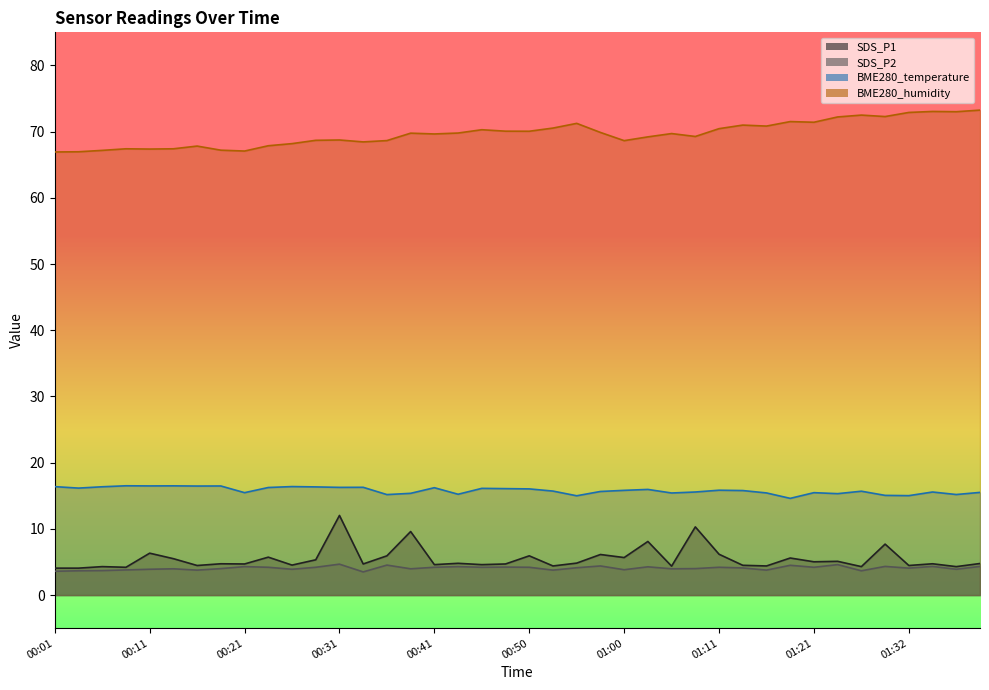

Where does the SDS_P2 series first go above 4?

00:21